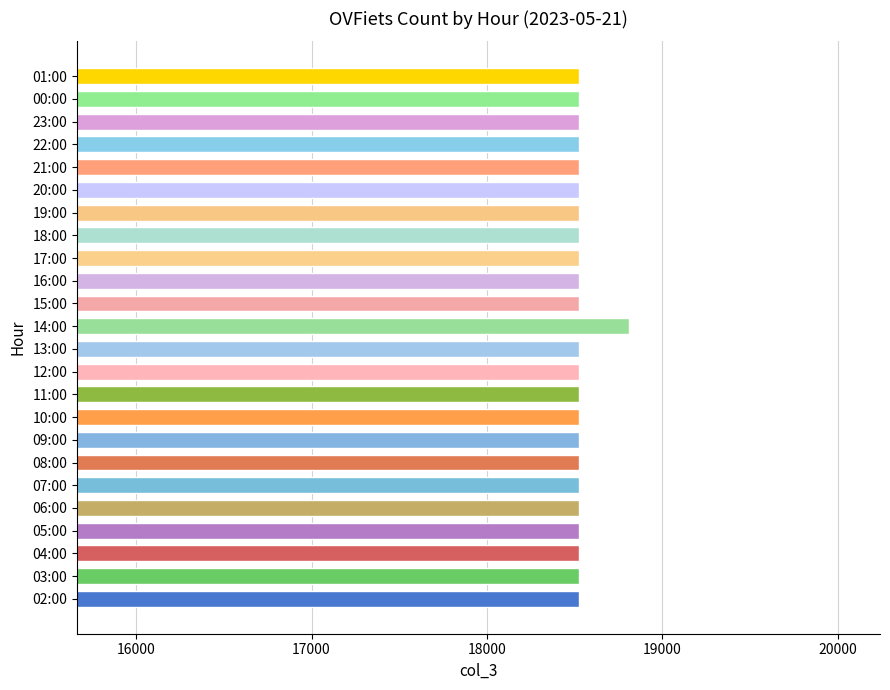

Does the chart contain any negative values?

No